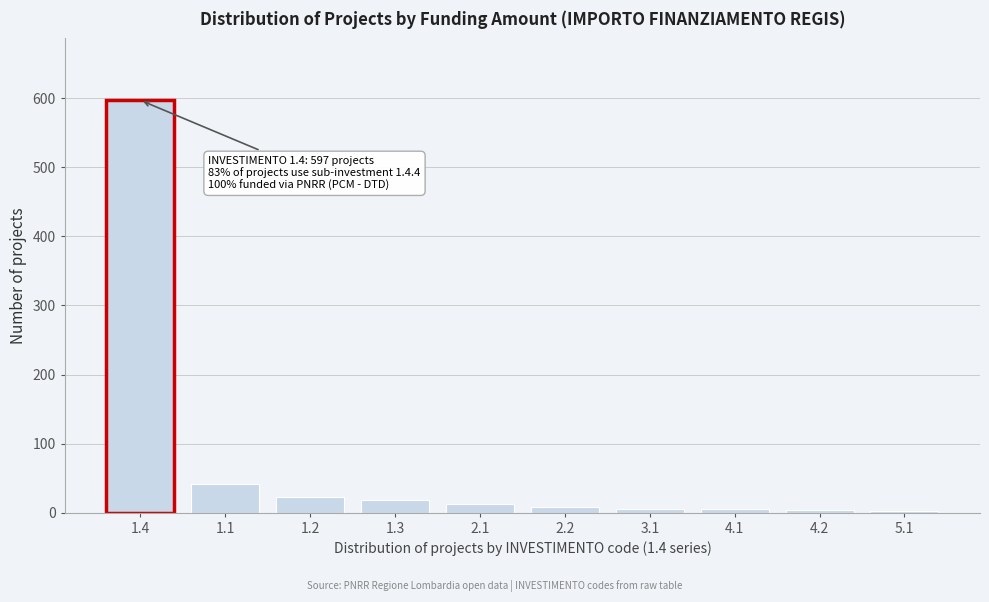

What is the difference between the maximum and minimum values?

594